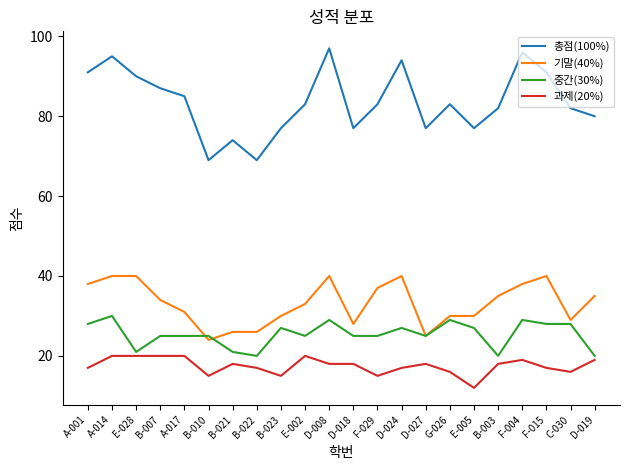

Which series has the largest total across all categories?

총점(100%)